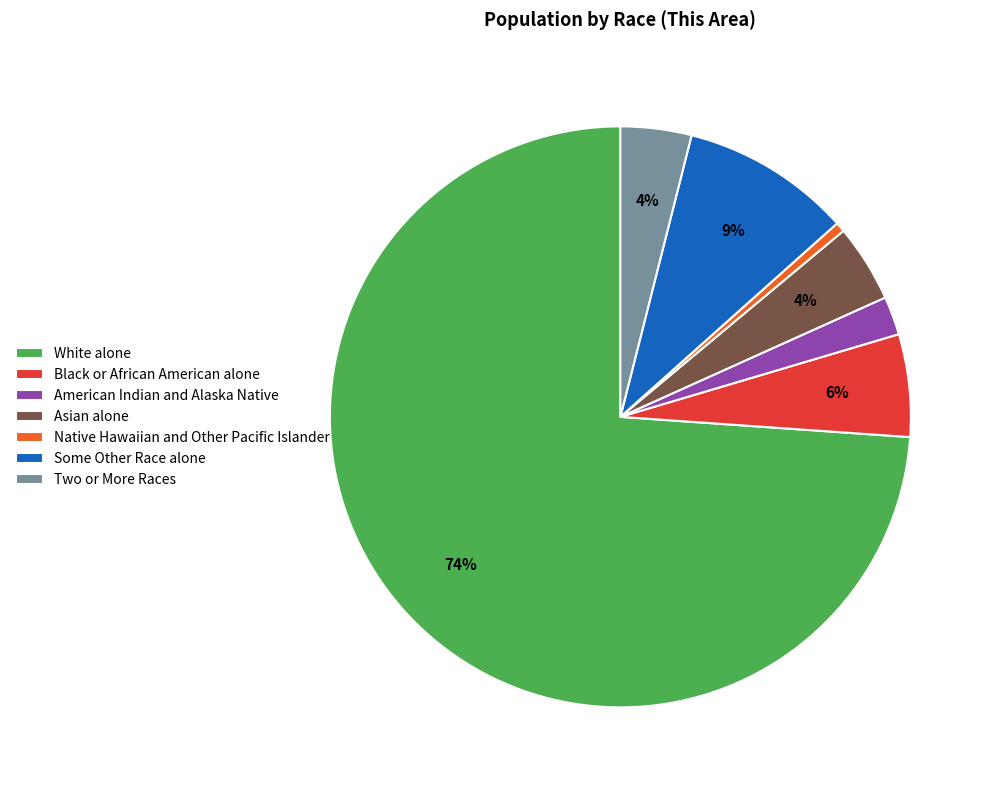

To the nearest percent, what is the combined percentage of Asian alone and White alone?

78%